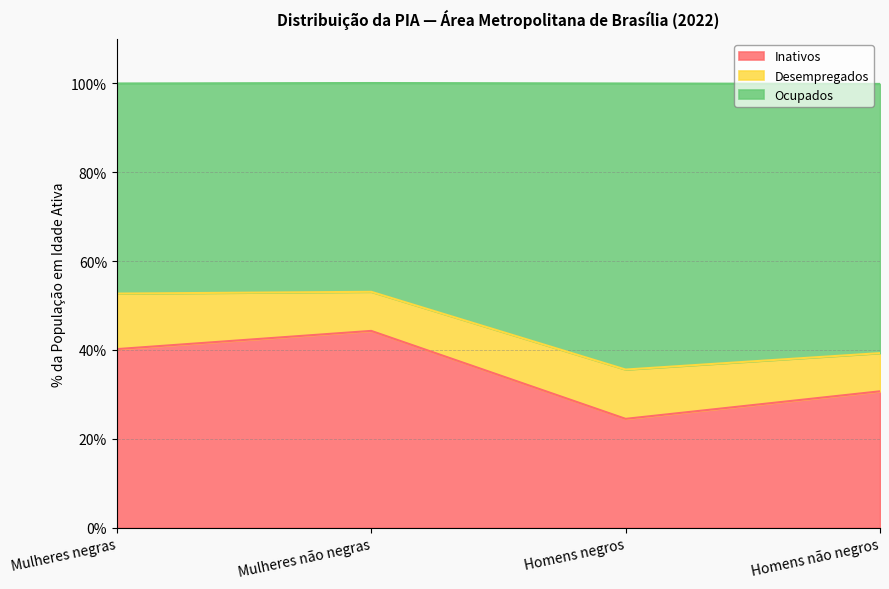

True or false: Inativos has a value of 44.3 at Mulheres não negras.

True